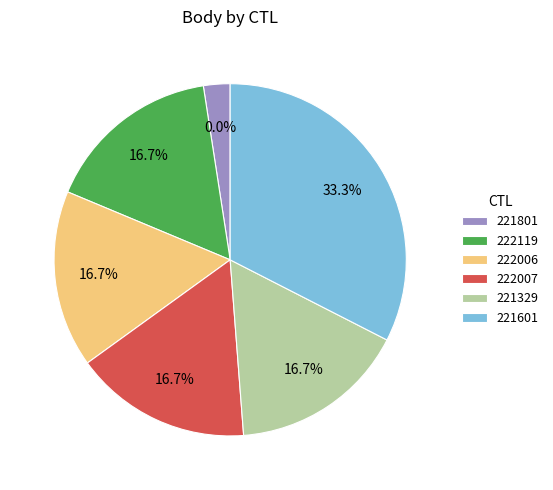

Count the number of slices in the pie.

6